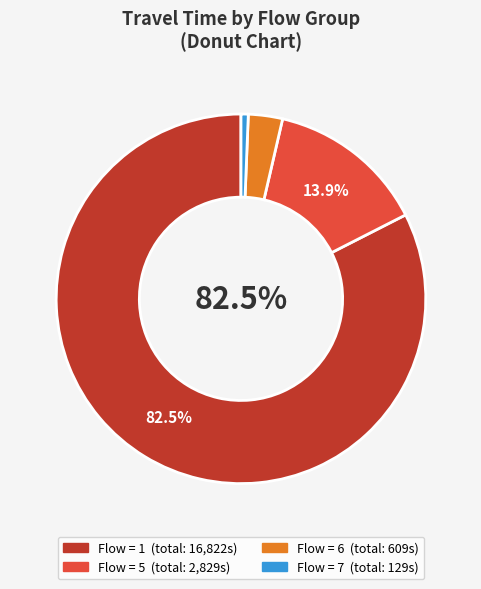

Does any single category account for the majority?

Yes